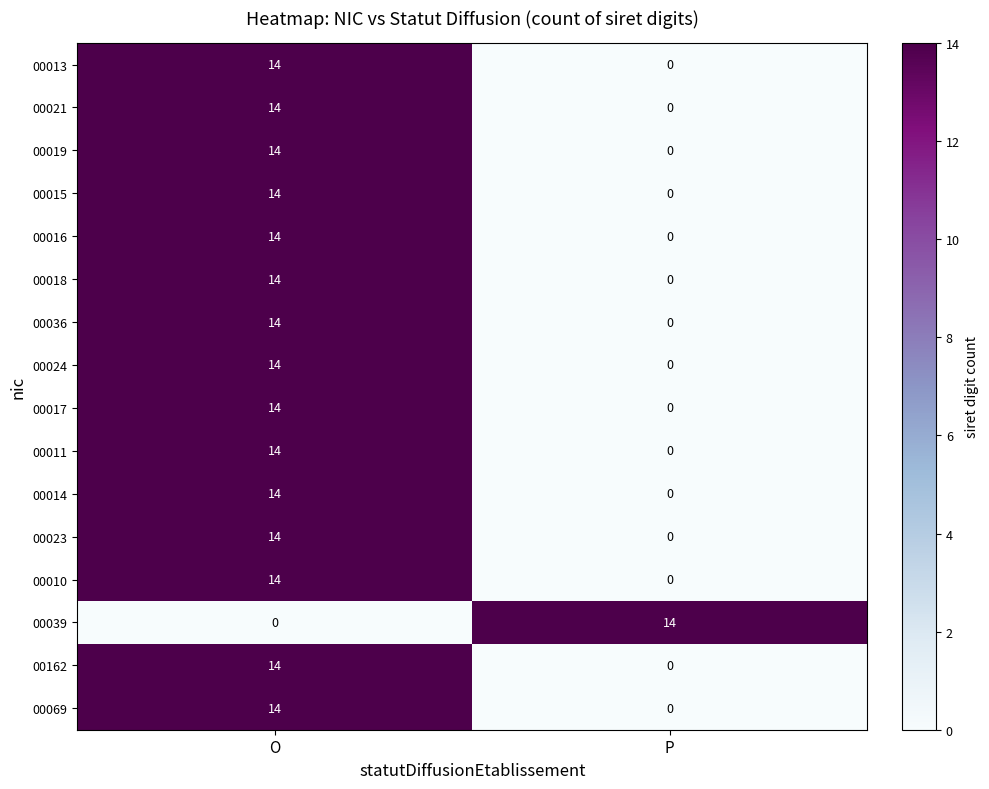

Which category has the lowest value in the 00021 series?

P